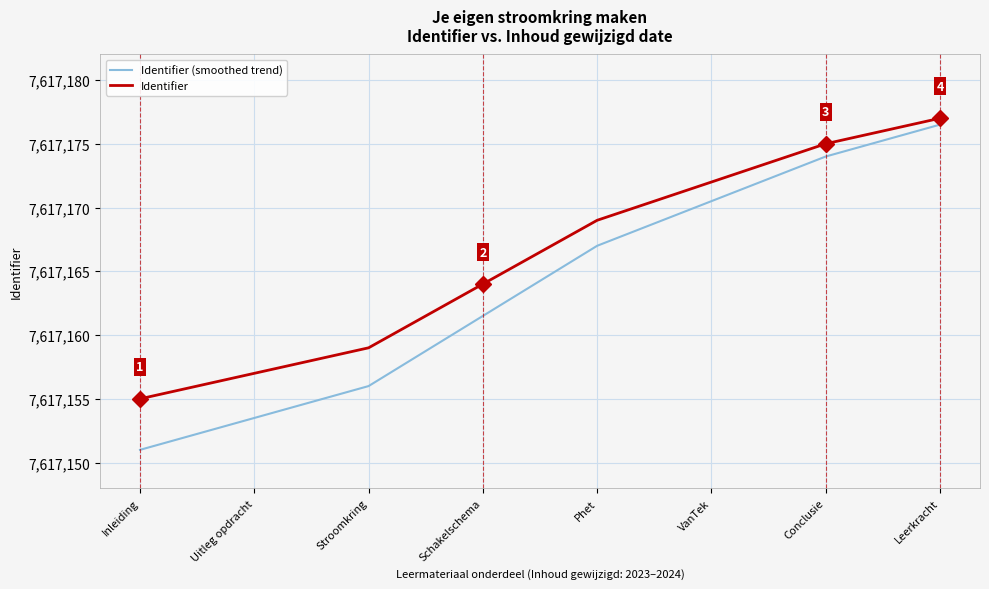

How many distinct data groups are displayed?

2